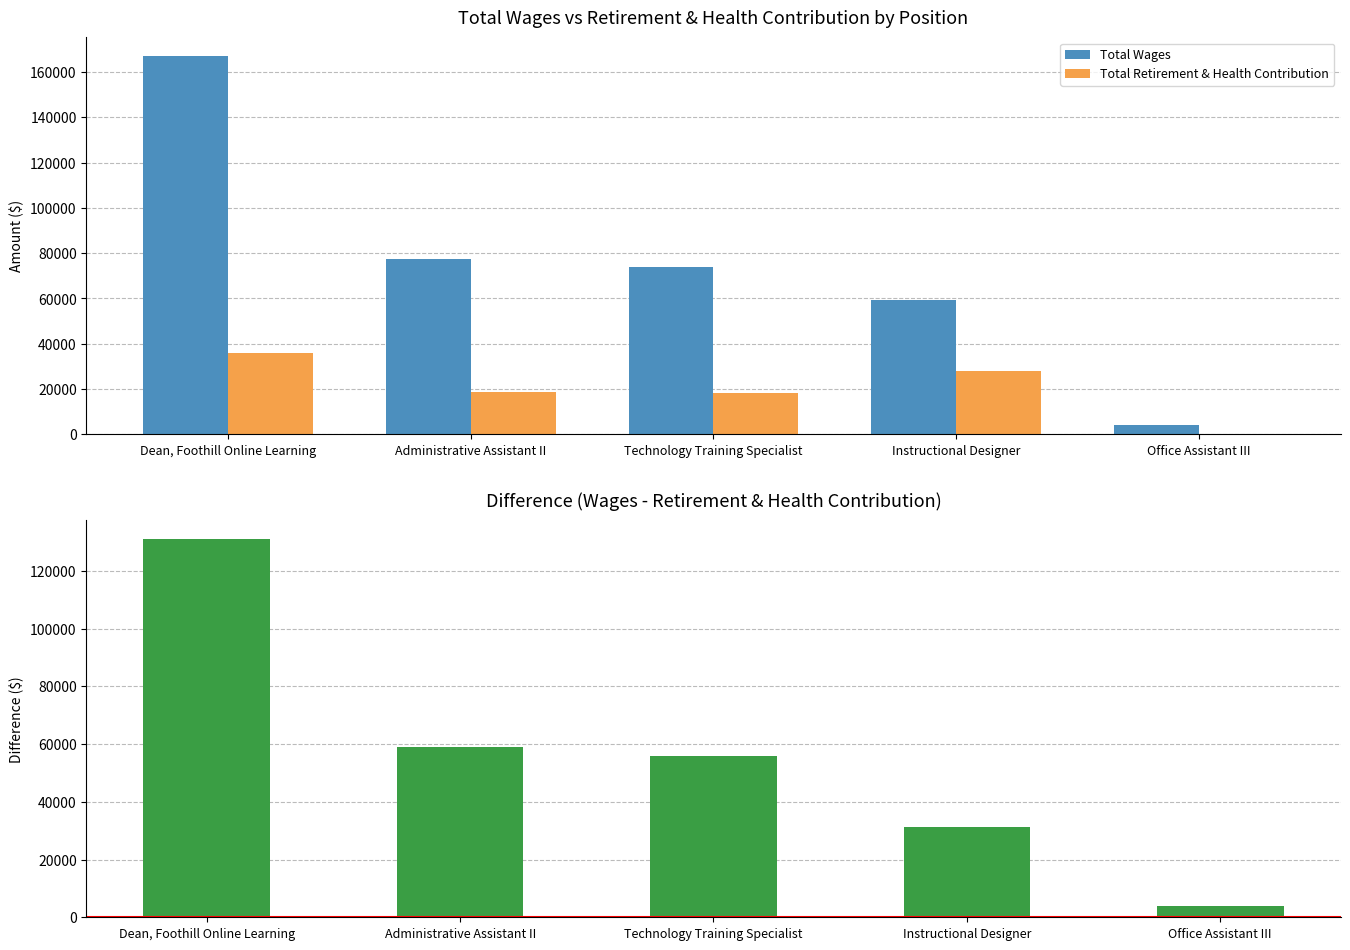

Which series has the widest spread of values?

Total Wages